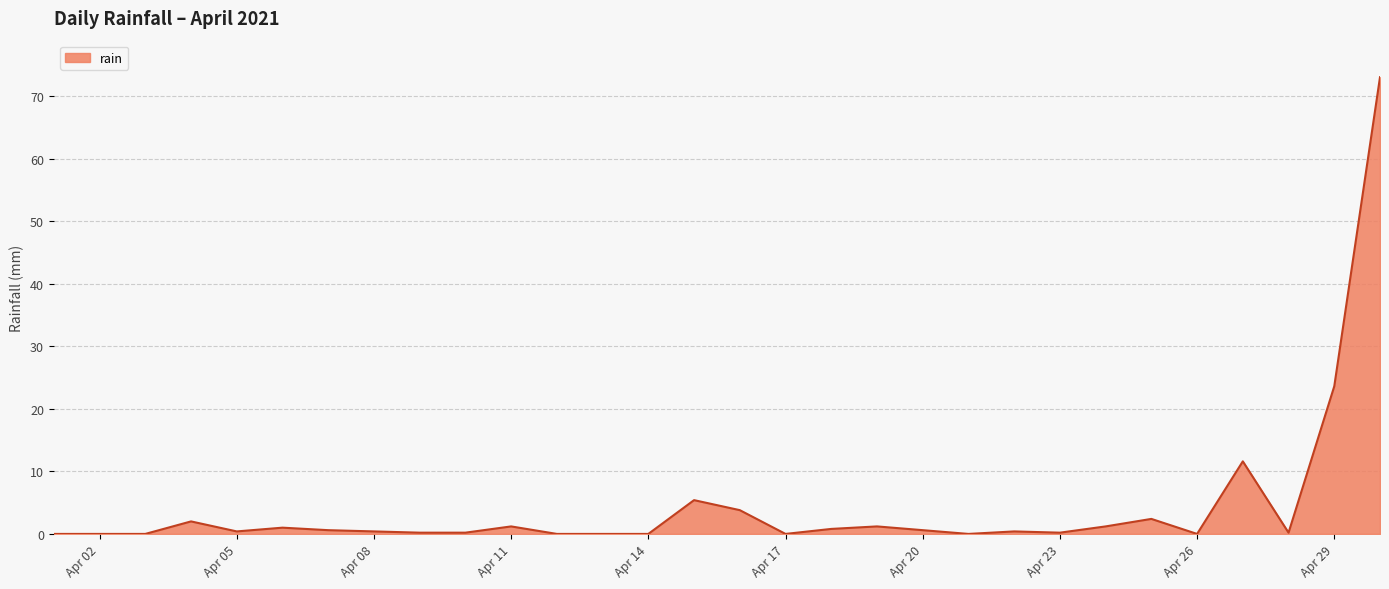

What is the difference between the maximum and minimum values?

73.0